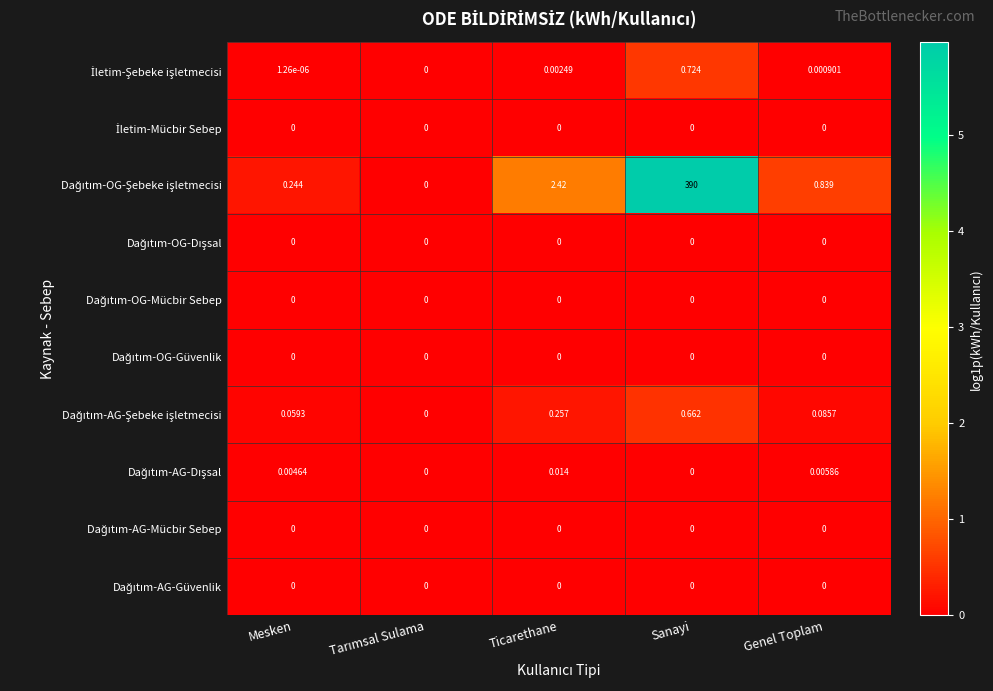

At which category does the chart reach its peak across all series?

Sanayi